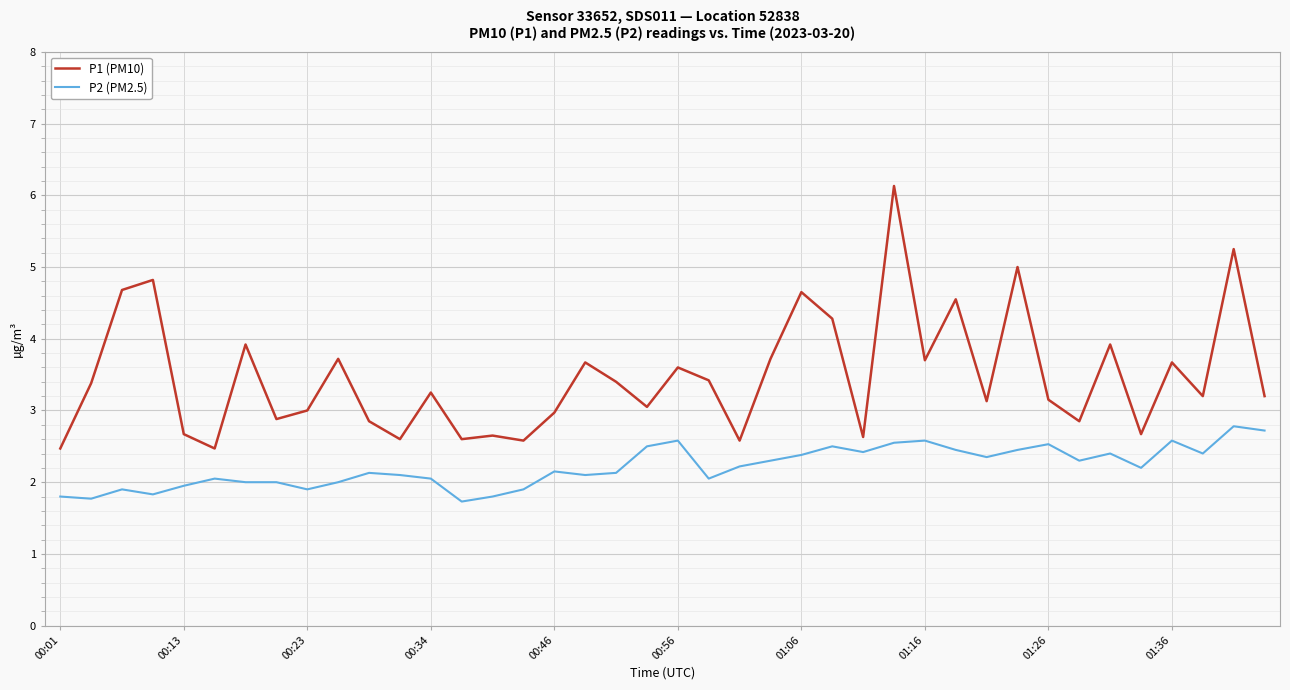

Is this an area chart (filled region under the line)?

No